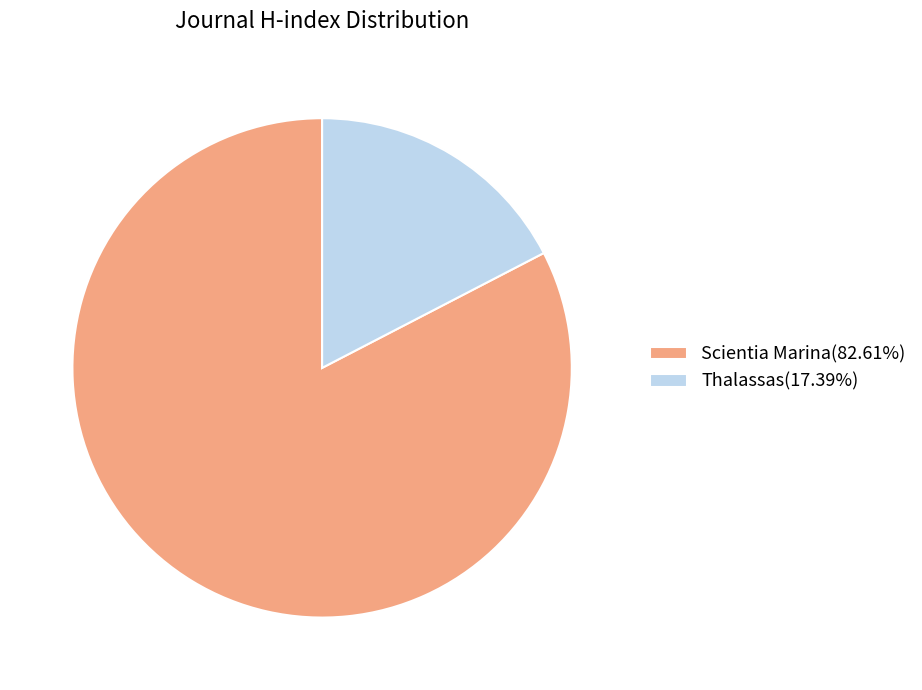

Which slice is the smallest?

Thalassas